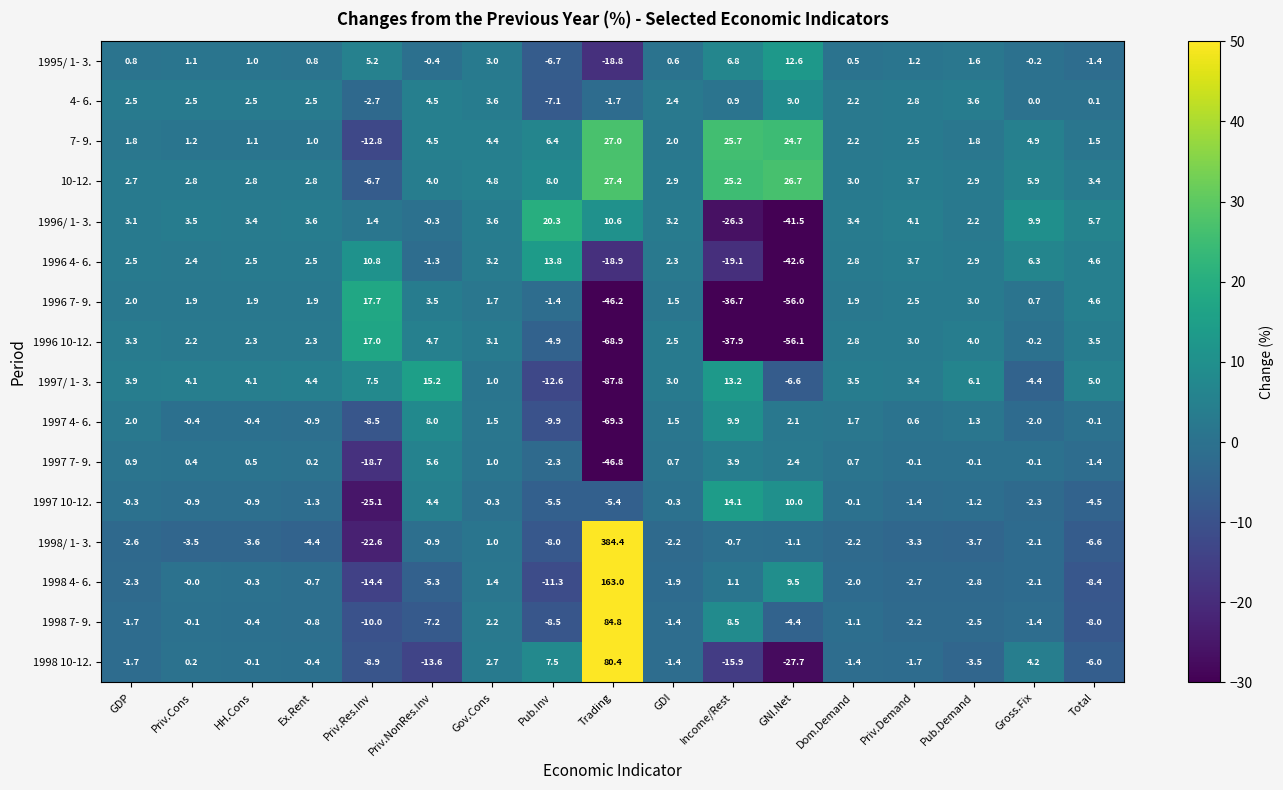

Count the number of data series in this chart.

16